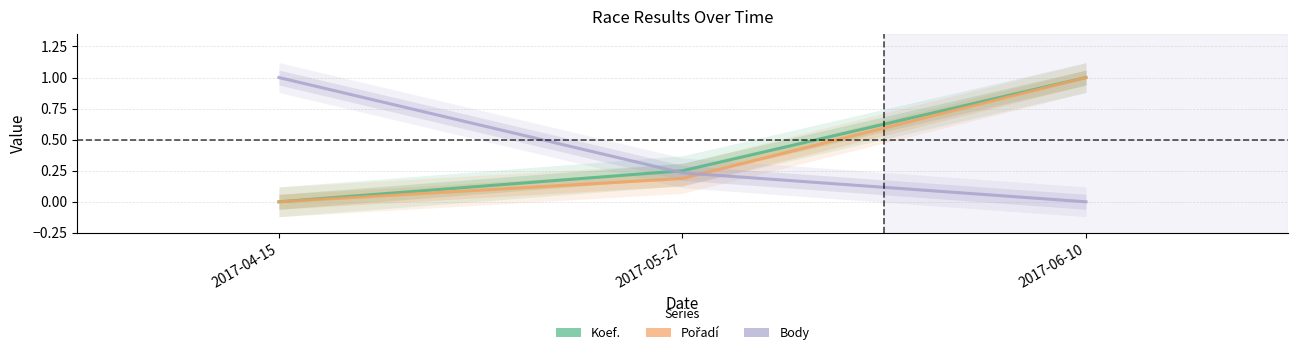

Where is Koef. nearest to the value 0?

2017-04-15